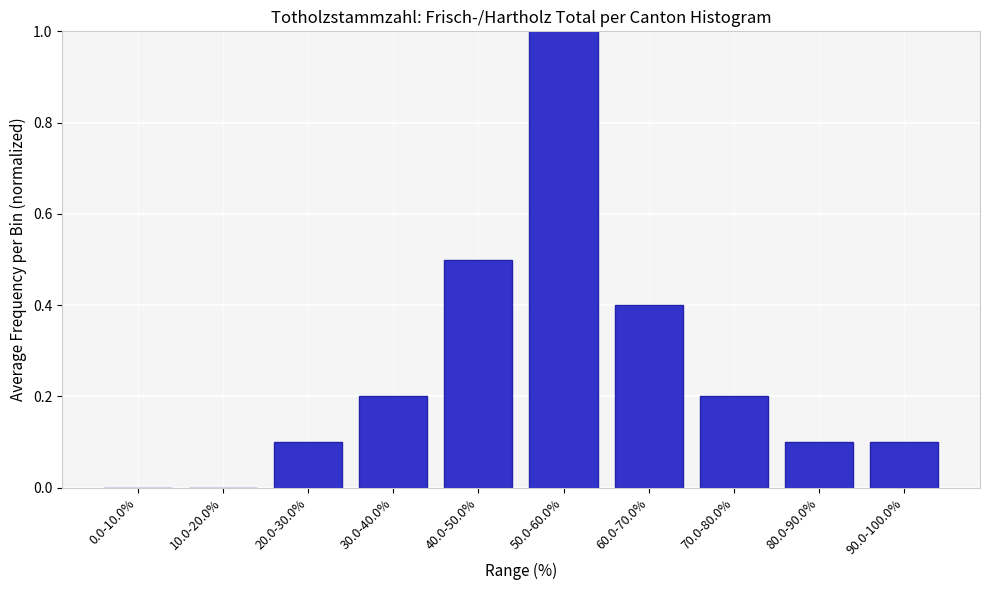

Reading left to right, what are all the values shown in this chart?

0.0-10.0%=0.0	10.0-20.0%=0.0	20.0-30.0%=0.1	30.0-40.0%=0.2	40.0-50.0%=0.5	50.0-60.0%=1.0	60.0-70.0%=0.4	70.0-80.0%=0.2	80.0-90.0%=0.1	90.0-100.0%=0.1